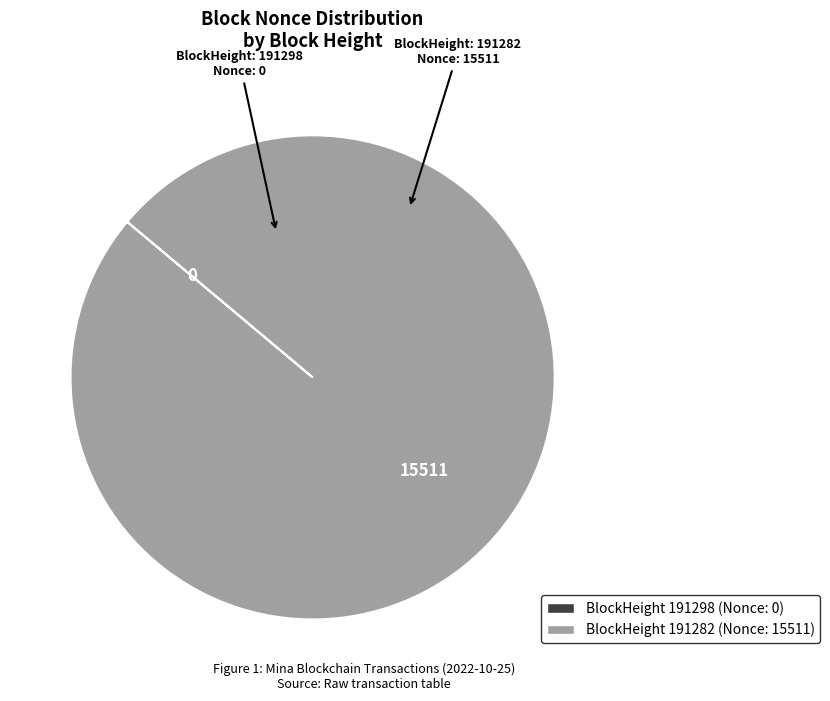

Is there any slice that represents more than half of the pie?

Yes